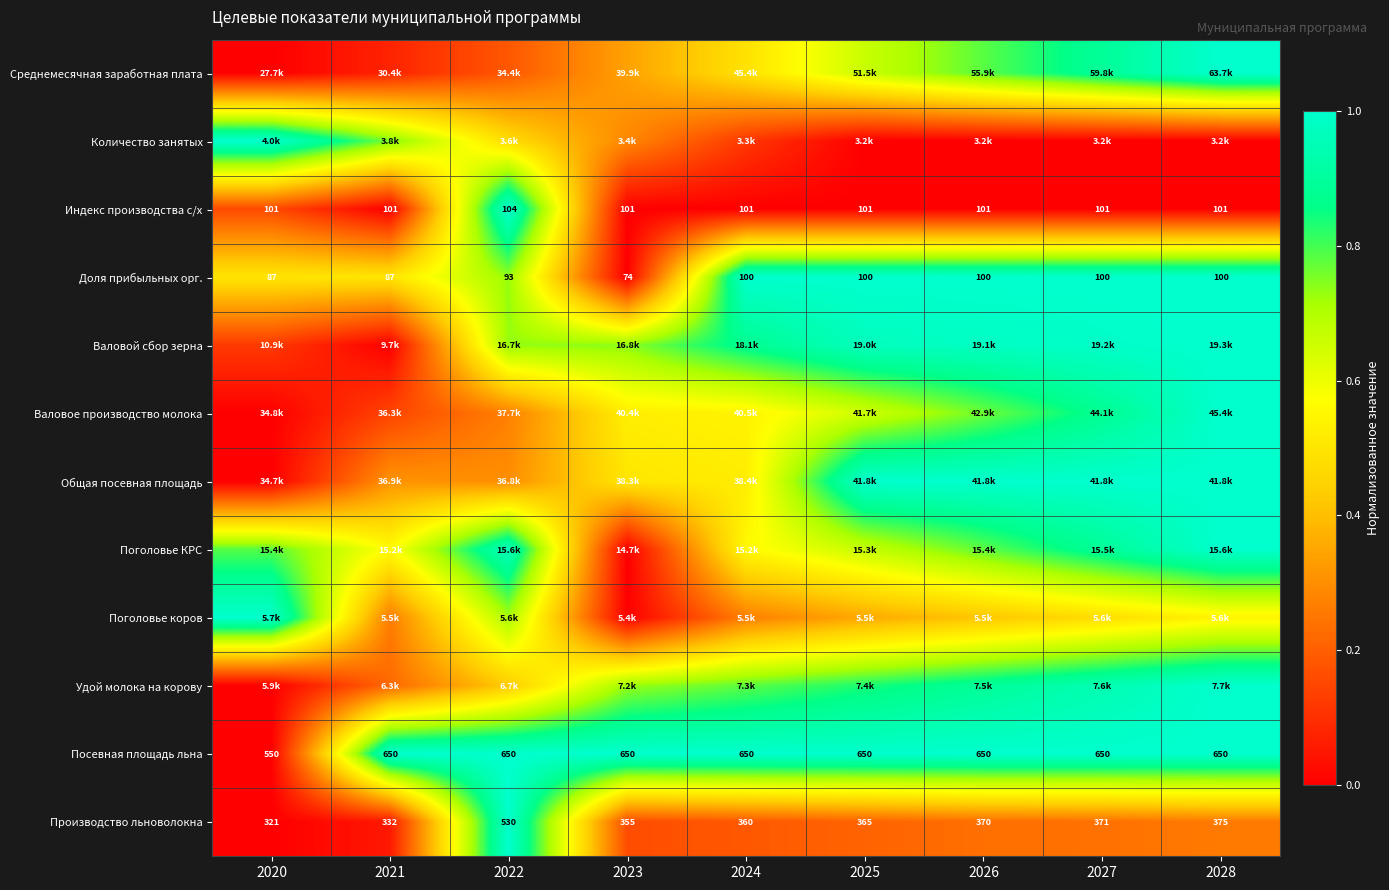

Is the value of Посевная площадь льна at 2025 greater than the value of Индекс производства с/х at 2022?

Yes